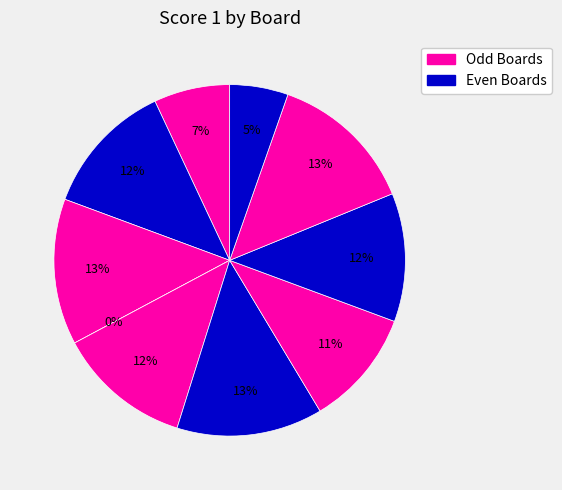

True or false: 10 accounts for 5% of the total.

True